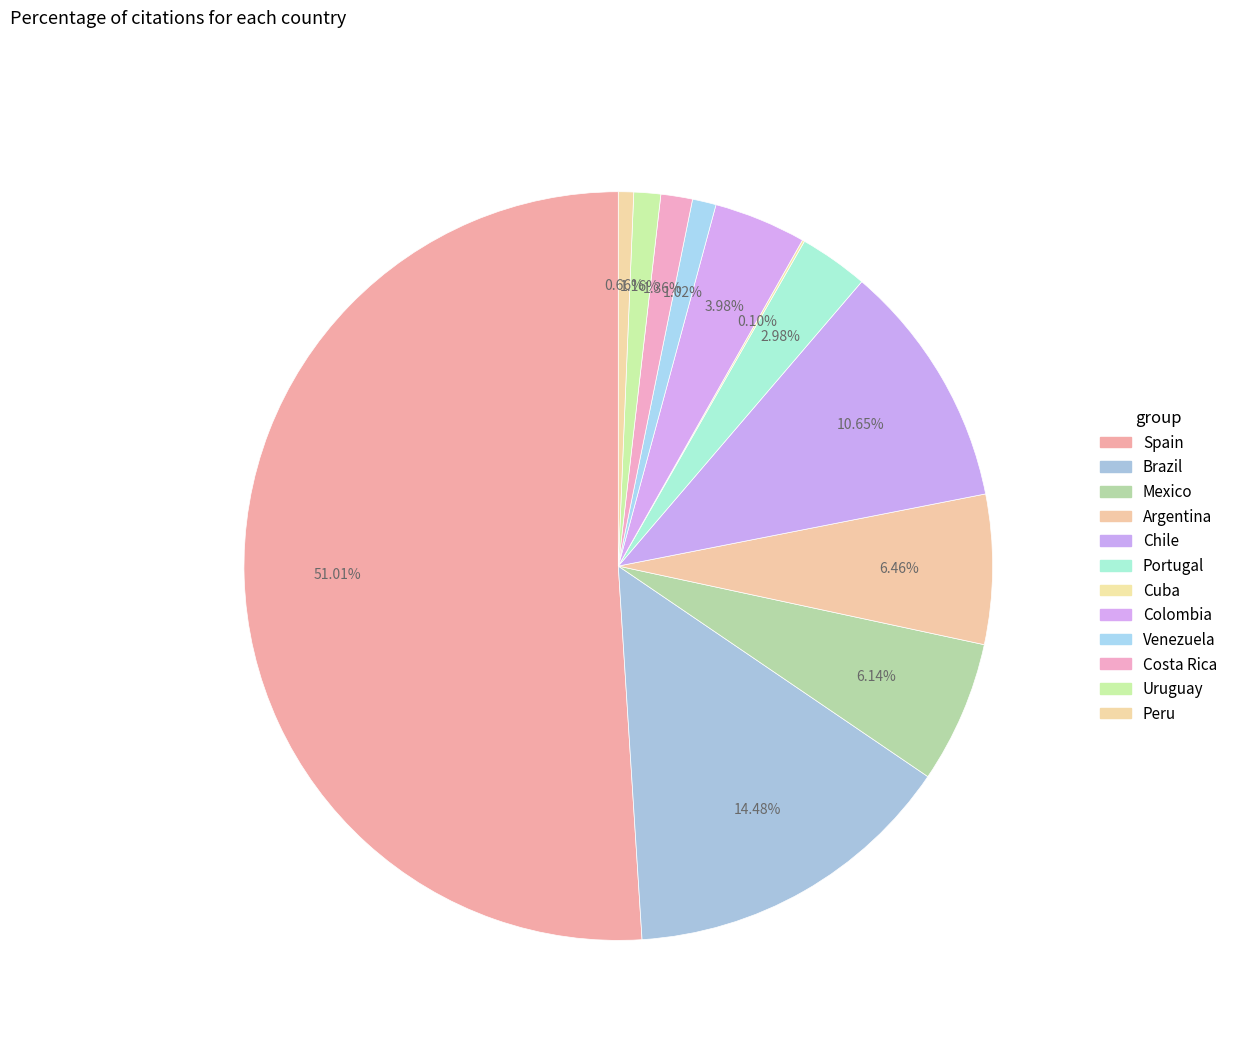

How many segments does this pie chart have?

12